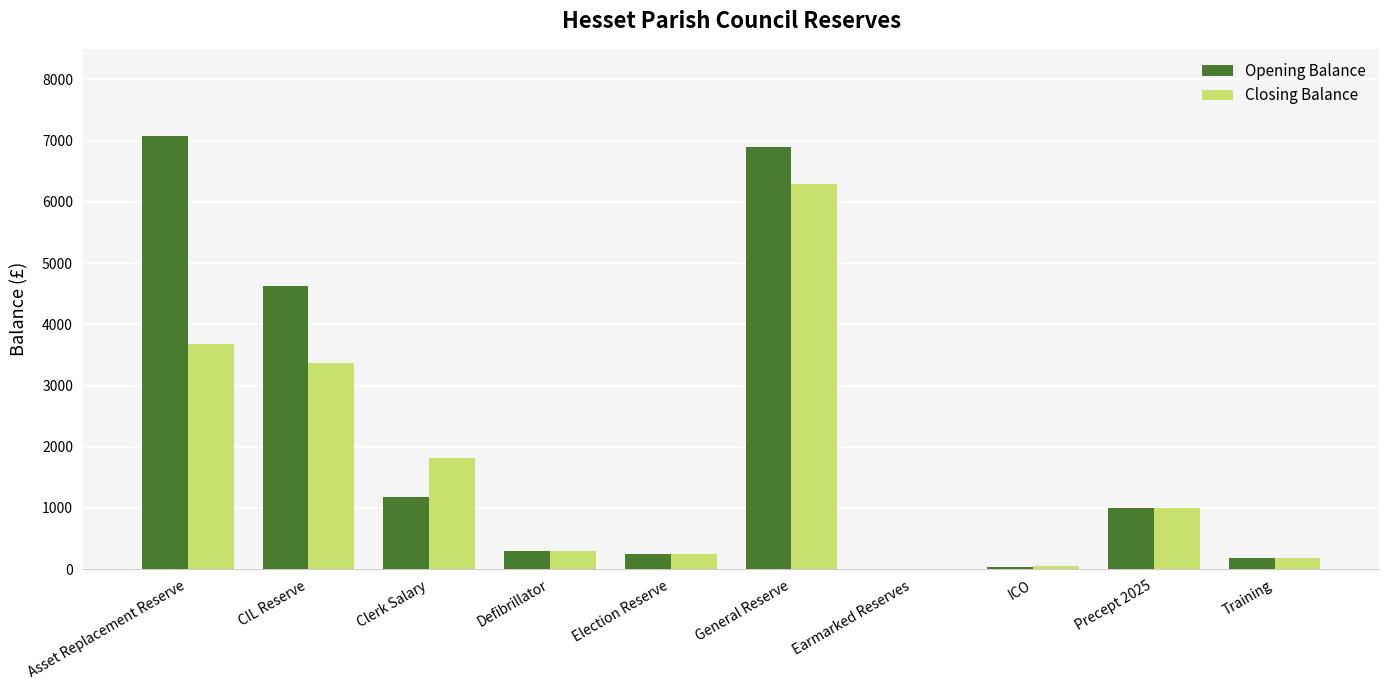

Where does the Closing Balance series first go above 1000?

Asset Replacement Reserve